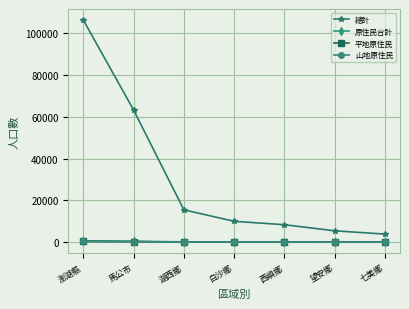

Is it true that 總計 equals 100586 at 馬公市?

False